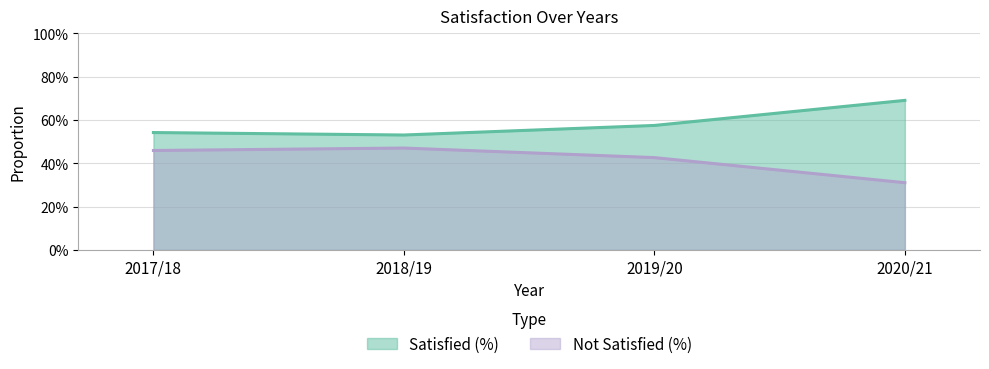

Which series has the widest spread of values?

Not Satisfied (%)